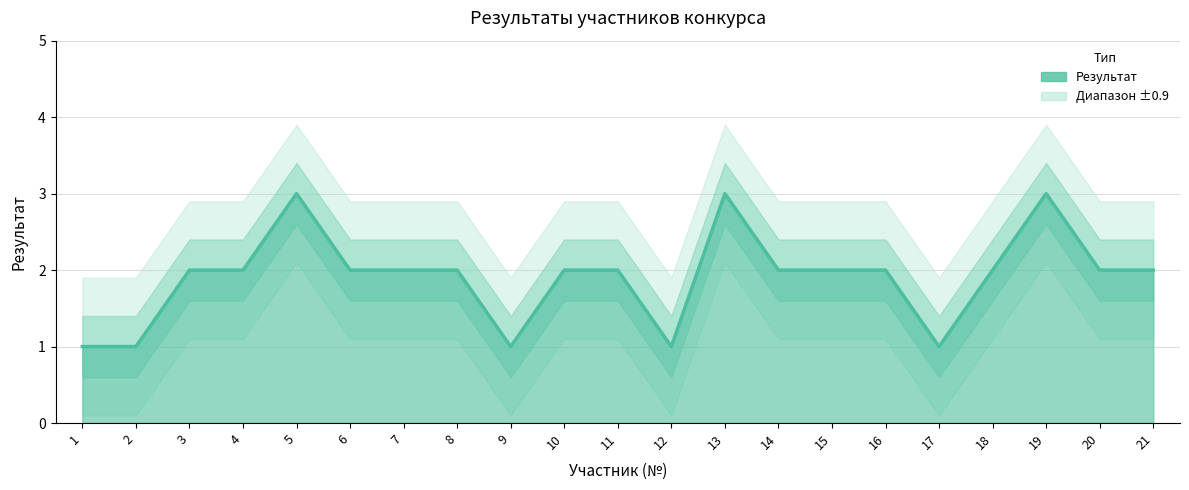

What is the sum of all values?

40